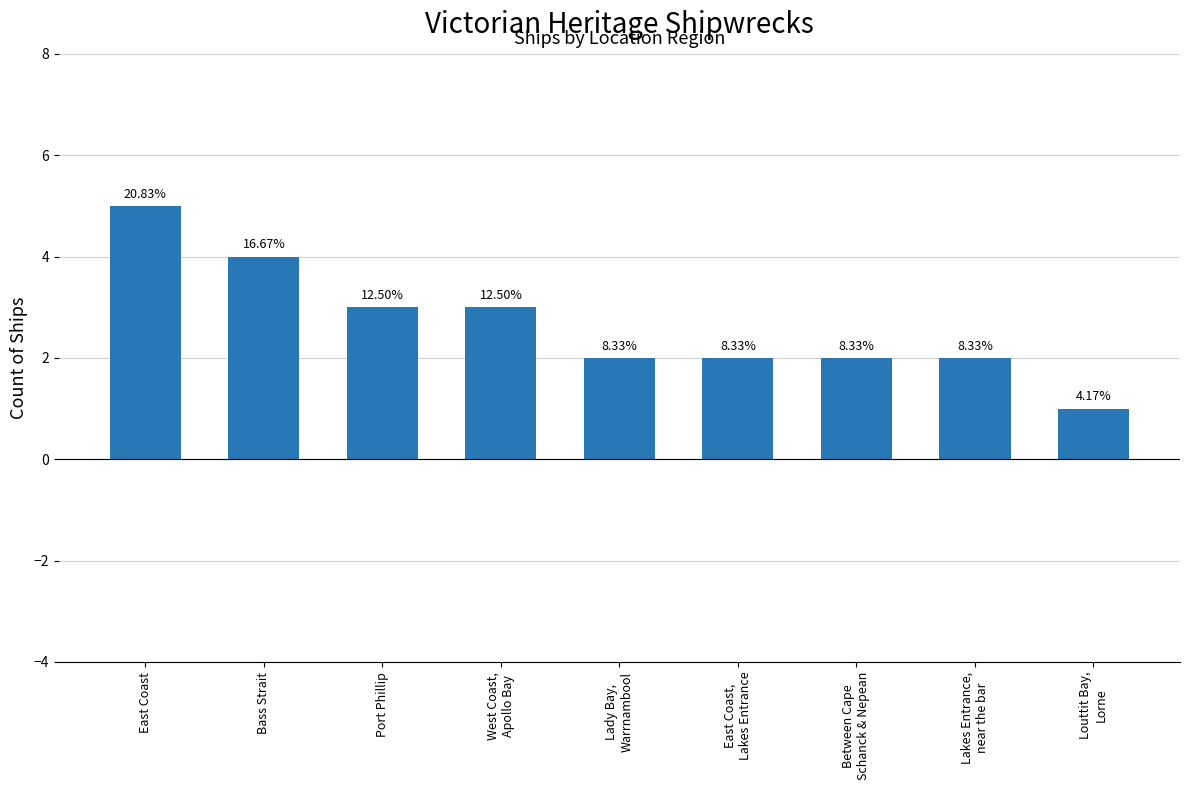

Reading right to left, list all the values displayed in this chart.

Louttit Bay,
Lorne=1	Lakes Entrance,
near the bar=2	Between Cape
Schanck & Nepean=2	East Coast,
Lakes Entrance=2	Lady Bay,
Warrnambool=2	West Coast,
Apollo Bay=3	Port Phillip=3	Bass Strait=4	East Coast=5